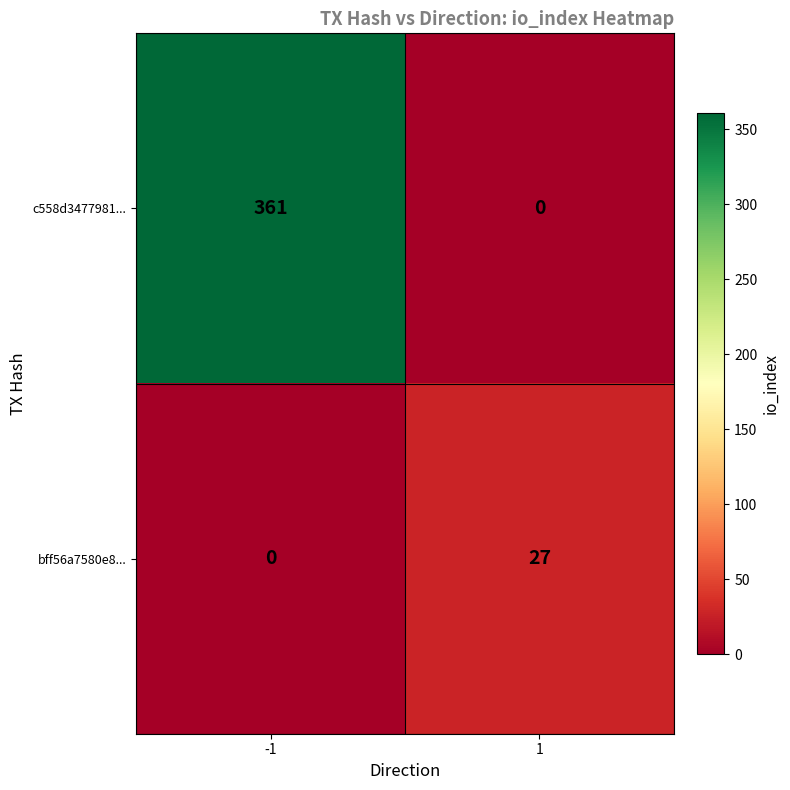

At which category is the sum across all series the highest?

-1